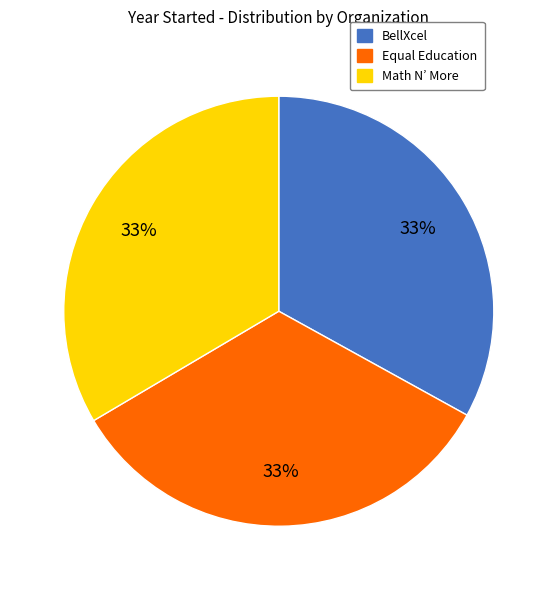

Approximately how many times larger is the value at Equal Education compared to Math N’ More?

1.0